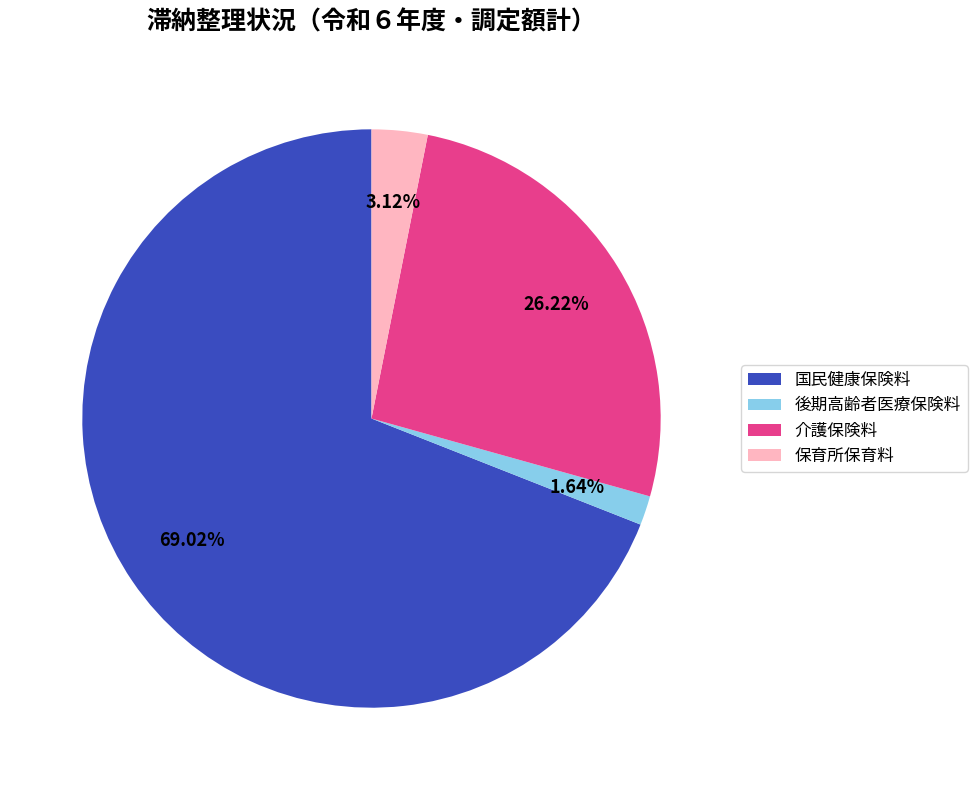

Combined, what portion of the pie is 保育所保育料 and 後期高齢者医療保険料?

4.8%